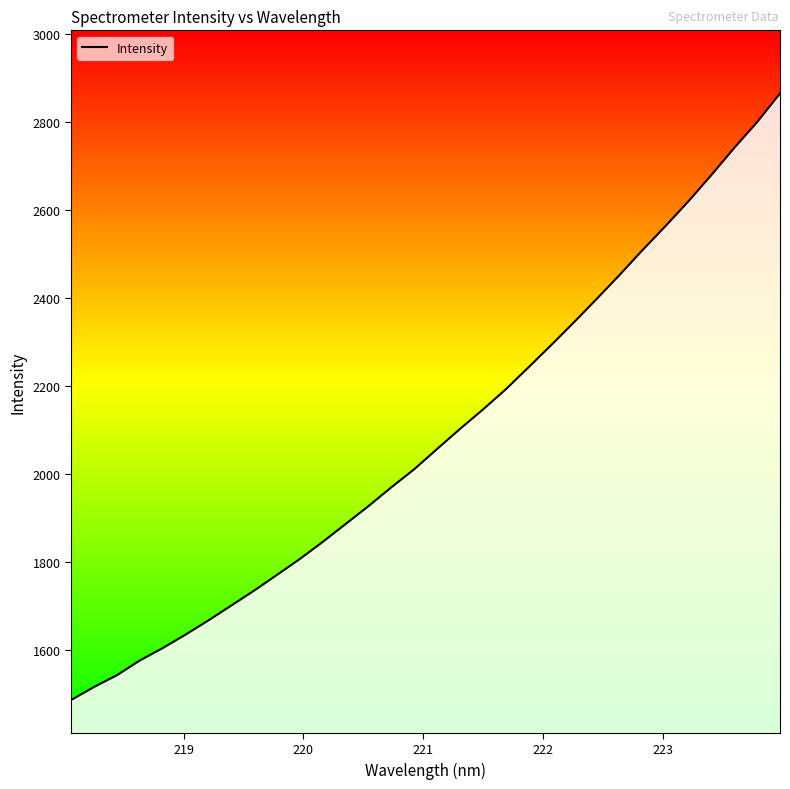

What is the greatest value displayed?

2864.0